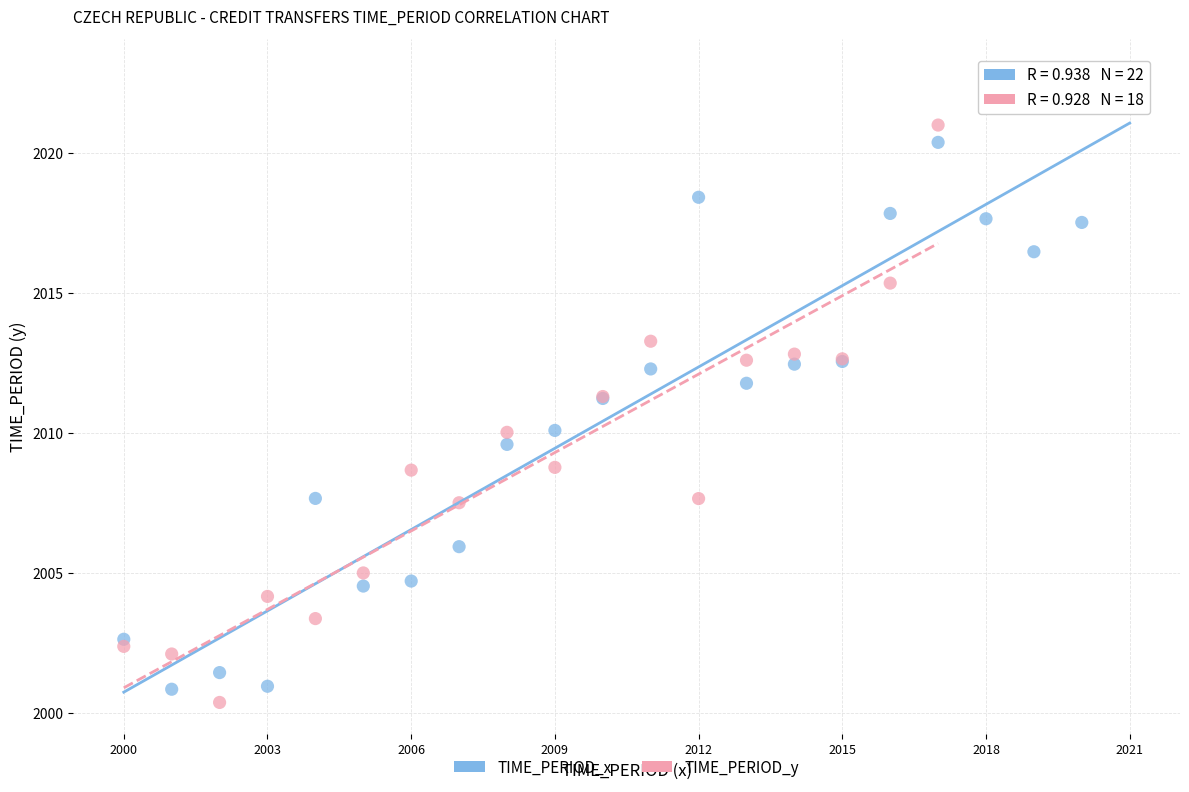

Which series reaches the maximum Y coordinate?

TIME_PERIOD_x